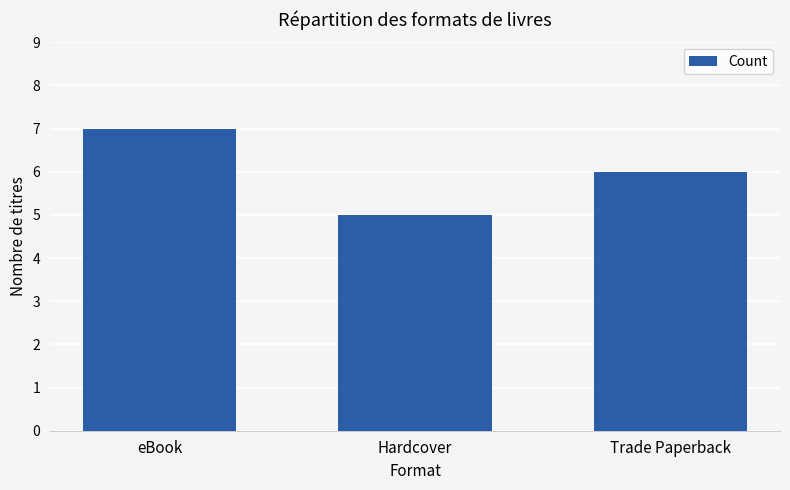

What is the value of the 1st bar from the left?

7